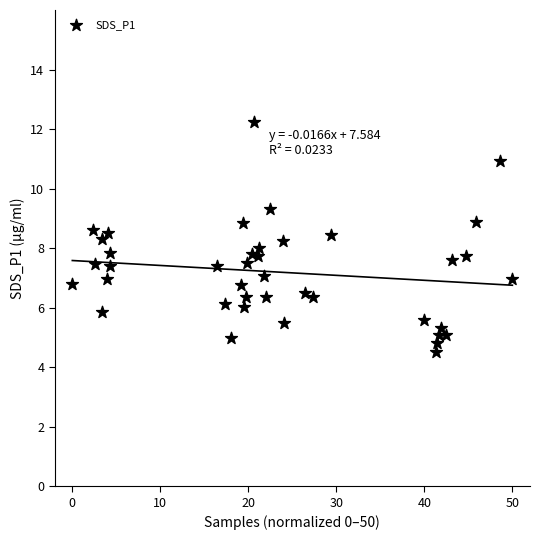

What is the range of X values (max minus min)?

50.0